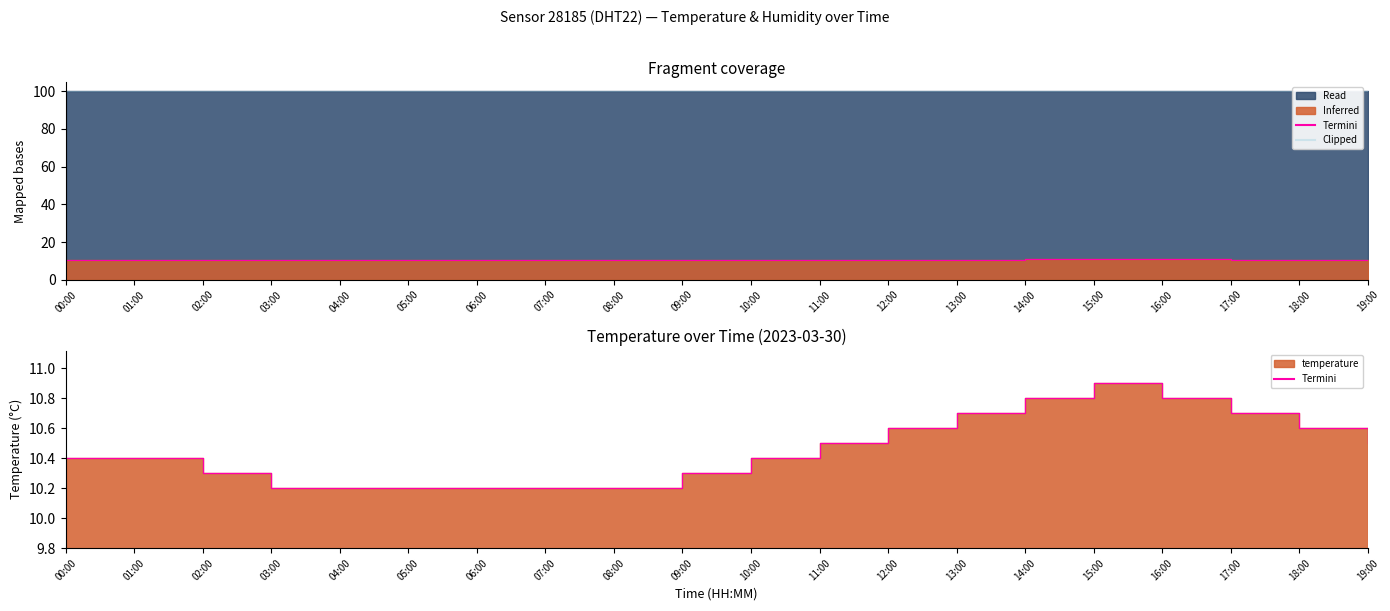

What is the greatest value displayed?

99.9